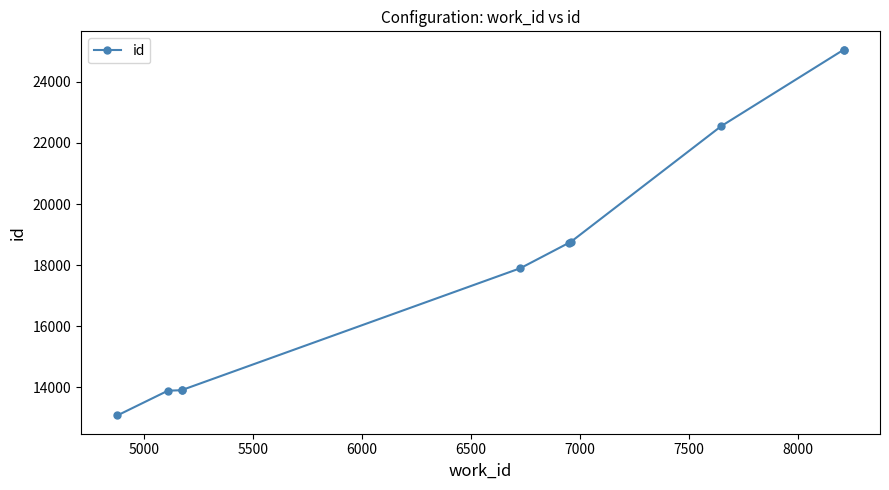

True or false: there are more than 1 points higher than both neighbors.

False